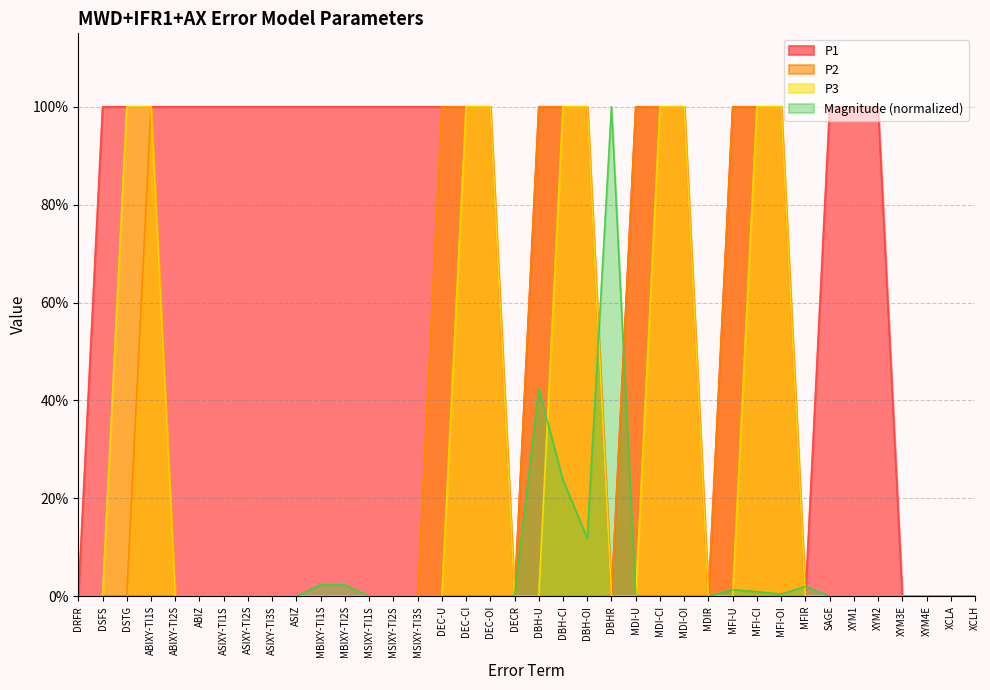

The P1 series shows 1.0 at ABIXY-TI2S. True or false?

True